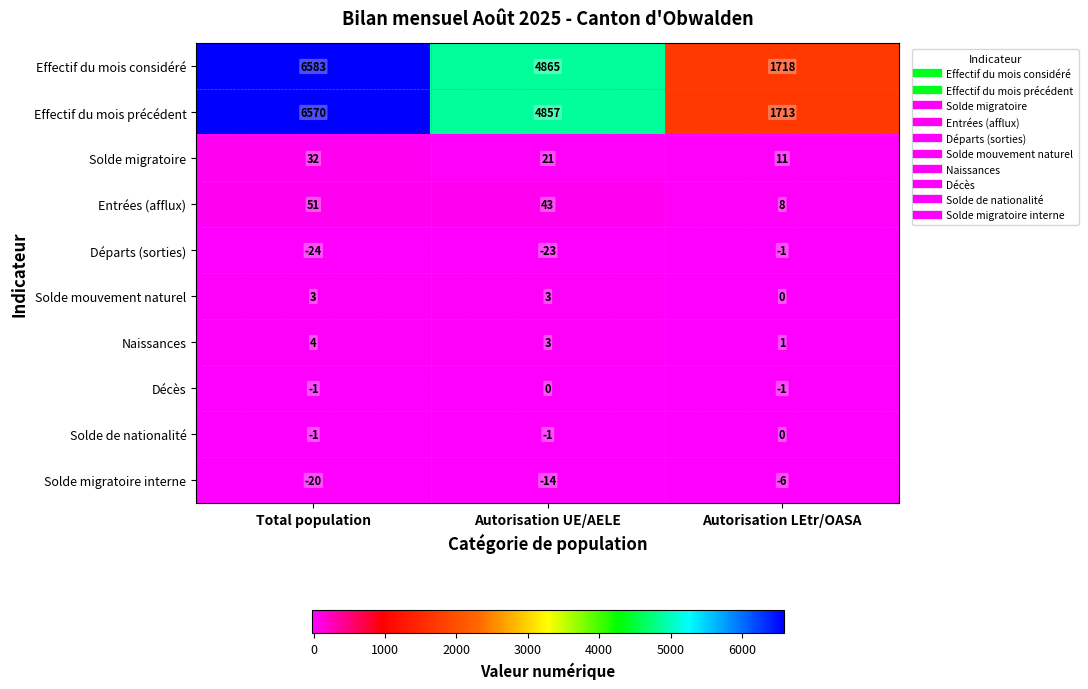

Reading left to right, extract all data points from this chart.

Effectif du mois considéré: 6583	4865	1718
Effectif du mois précédent: 6570	4857	1713
Solde migratoire: 32	21	11
Entrées (afflux): 51	43	8
Départs (sorties): -24	-23	-1
Solde mouvement naturel: 3	3	0
Naissances: 4	3	1
Décès: -1	0	-1
Solde de nationalité: -1	-1	0
Solde migratoire interne: -20	-14	-6